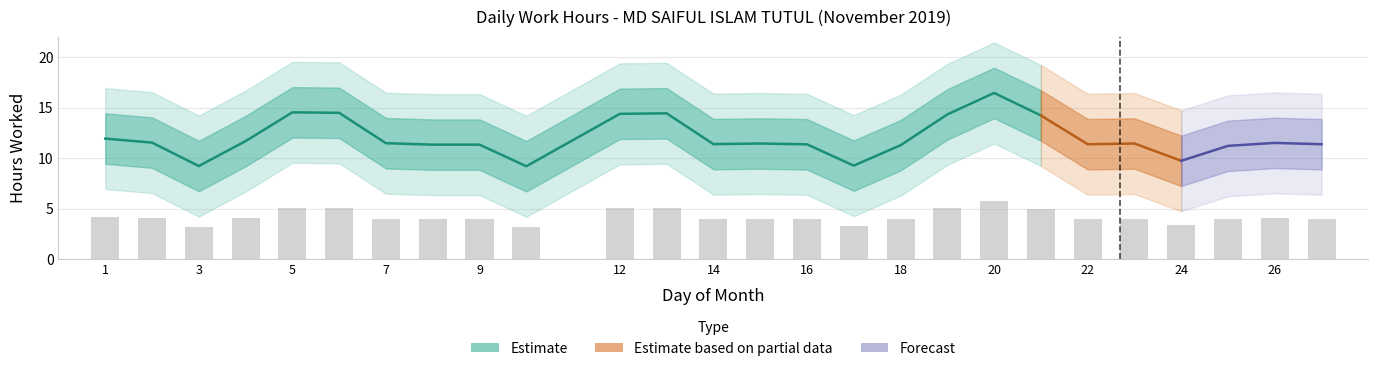

Reading left to right, transcribe all the data shown in this chart.

4.2	4.0	3.2	4.1	5.1	5.1	4.0	4.0	4.0	3.2	5.0	5.1	4.0	4.0	4.0	3.2	3.9	5.0	5.8	5.0	4.0	4.0	3.4	3.9	4.0	4.0